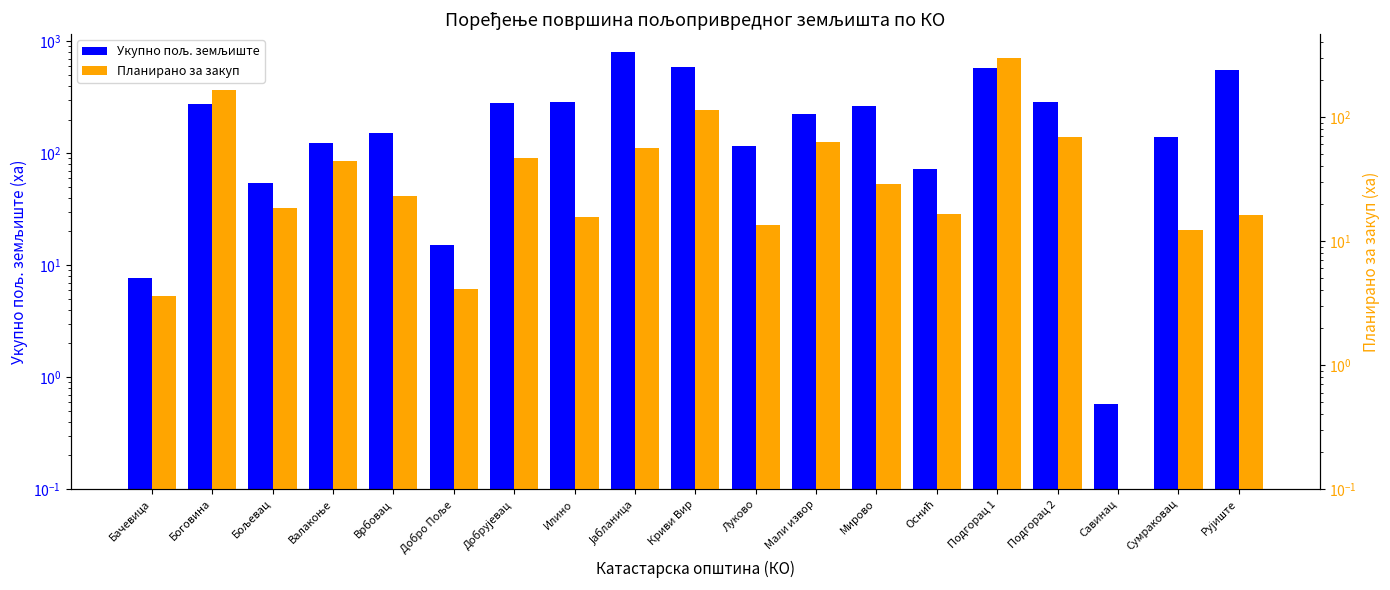

How many bars are there in total?

38